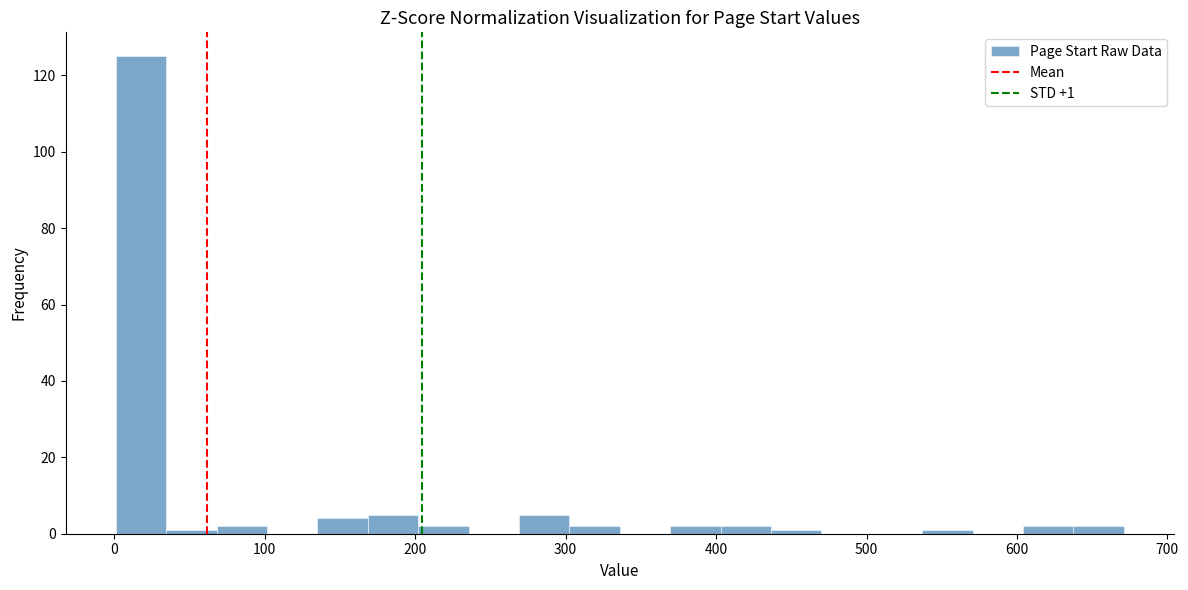

Around what value on the x-axis is the tallest bar? Give the approximate position of its centre, as read against the axis.

20